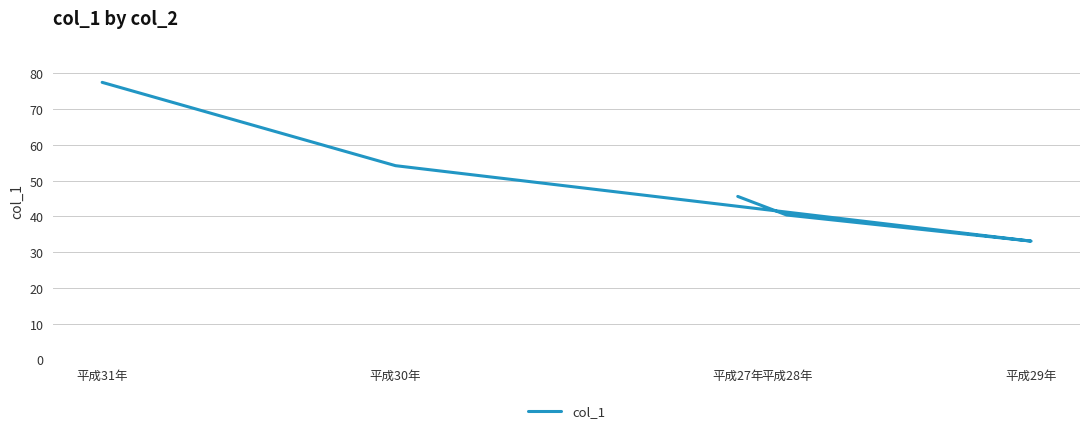

What is the change in value from 平成27年 to 平成31年?

+31.9